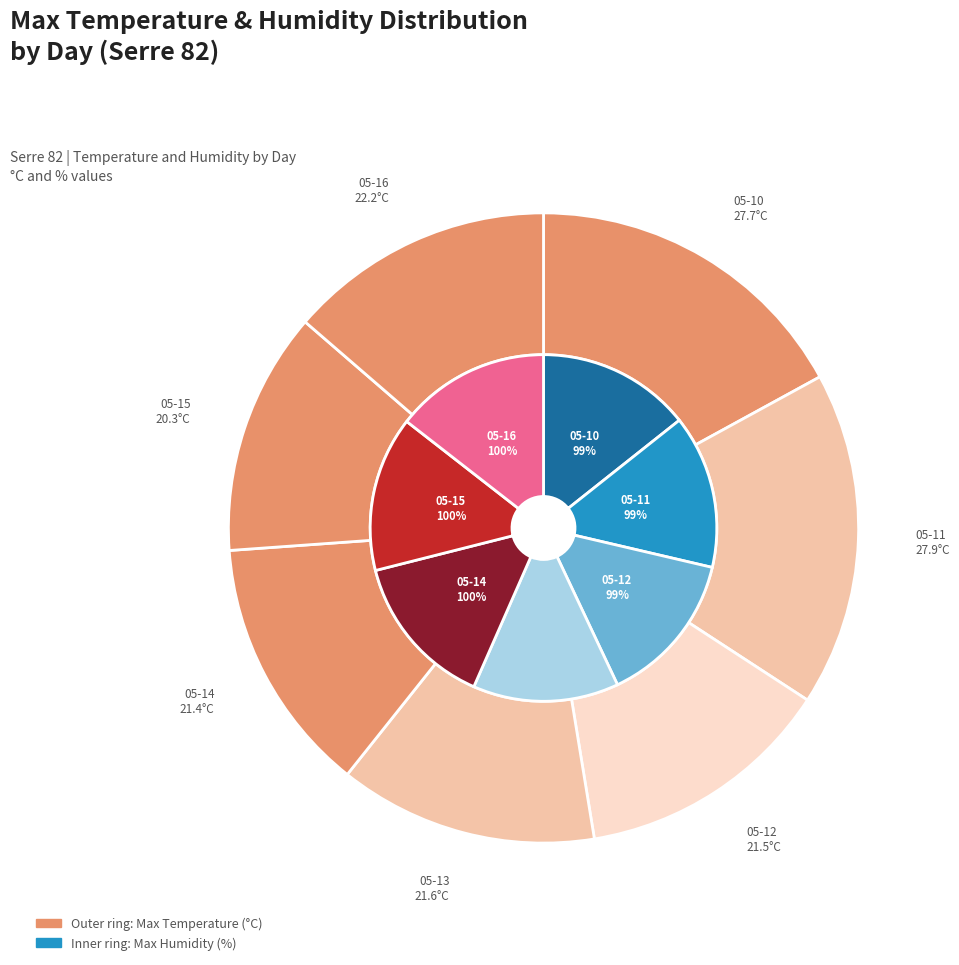

To the nearest percent, what is the difference between the largest and smallest slice percentages?

5%